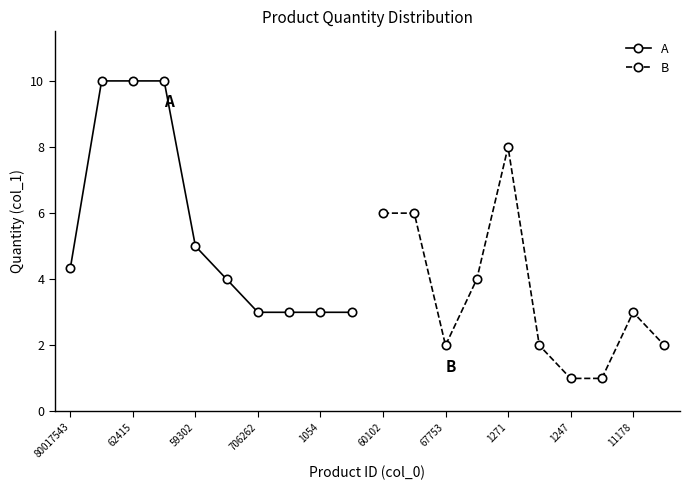

What is the value of the A point at the 1st from the left?

4.3